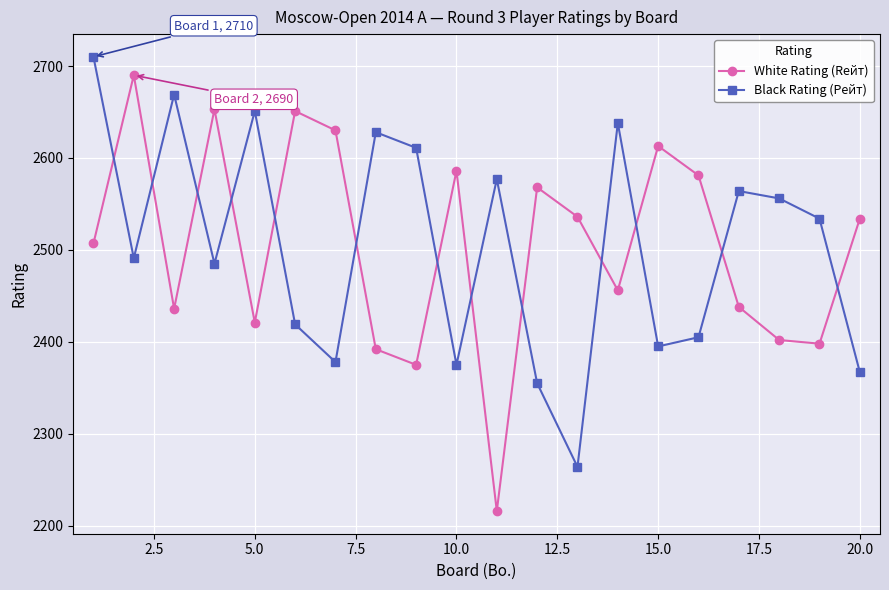

How many interior local peaks does the Black Rating (Рейт) series have?

6